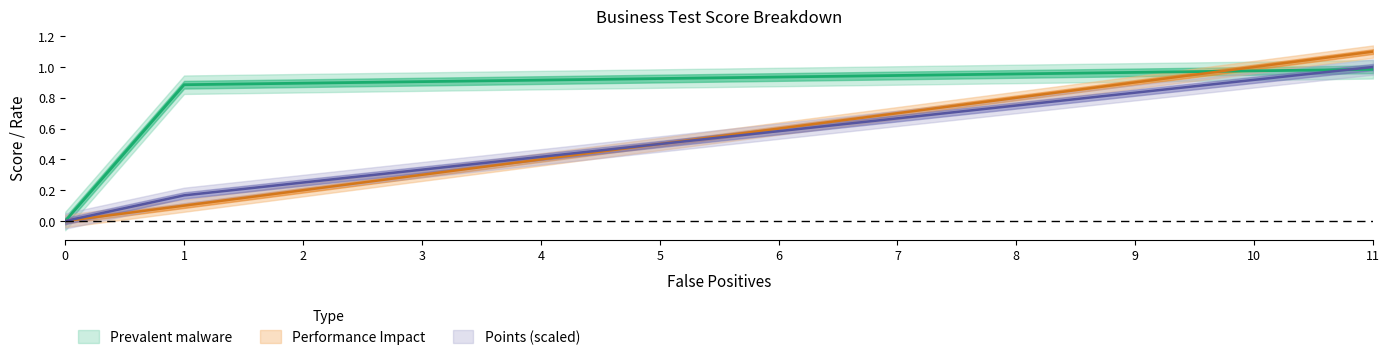

Which series has the largest total across all categories?

Prevalent malware